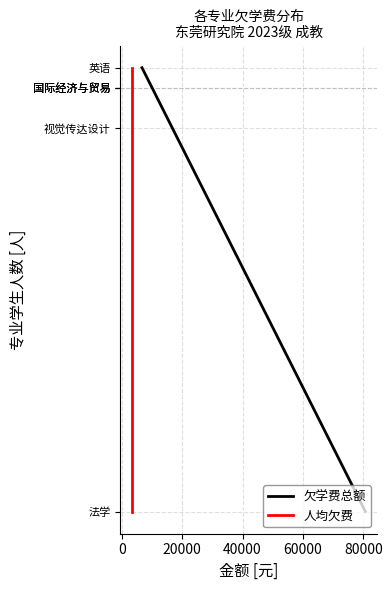

At 40000, list the series in order from smallest to largest.

欠学费总额, 人均欠费